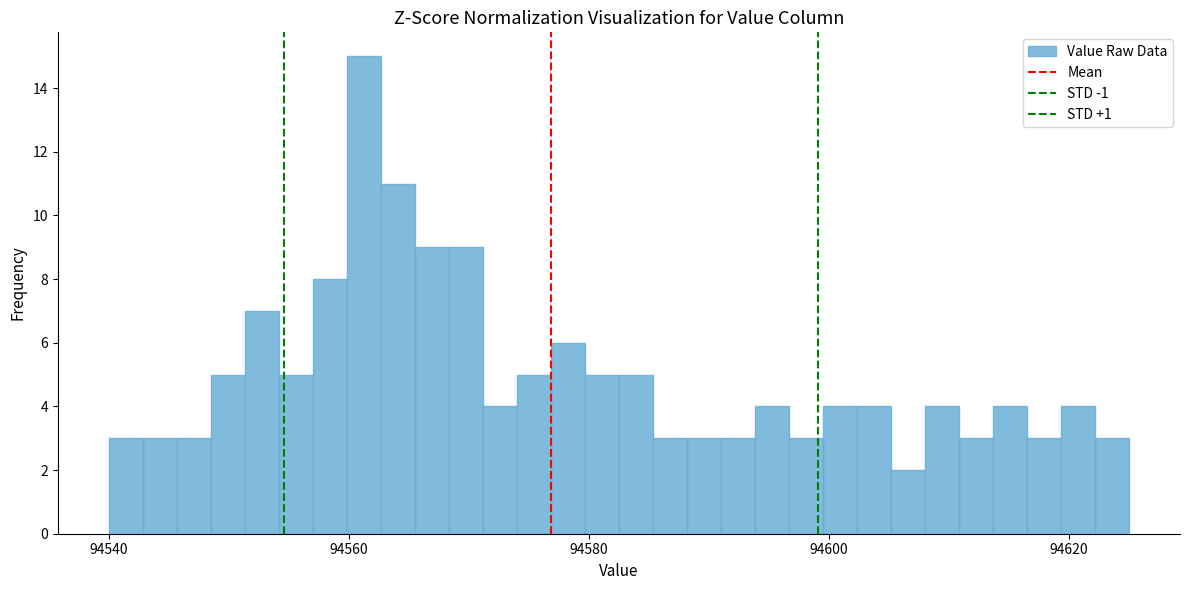

Around what value on the x-axis is the tallest bar? Give the approximate position of its centre, as read against the axis.

94562